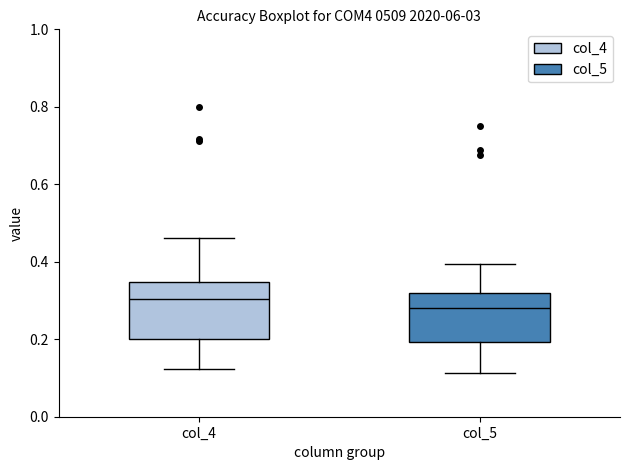

Reading left to right, transcribe this box plot: for each box, give where its median line is, the range the box spans, and where its two whiskers end, as read against the y-axis. The values are not printed on the chart, so give them approximately, as read against the axis.

col_4: median 0.30, box 0.20 to 0.34, whiskers 0.12 to 0.46
col_5: median 0.28, box 0.20 to 0.32, whiskers 0.12 to 0.40